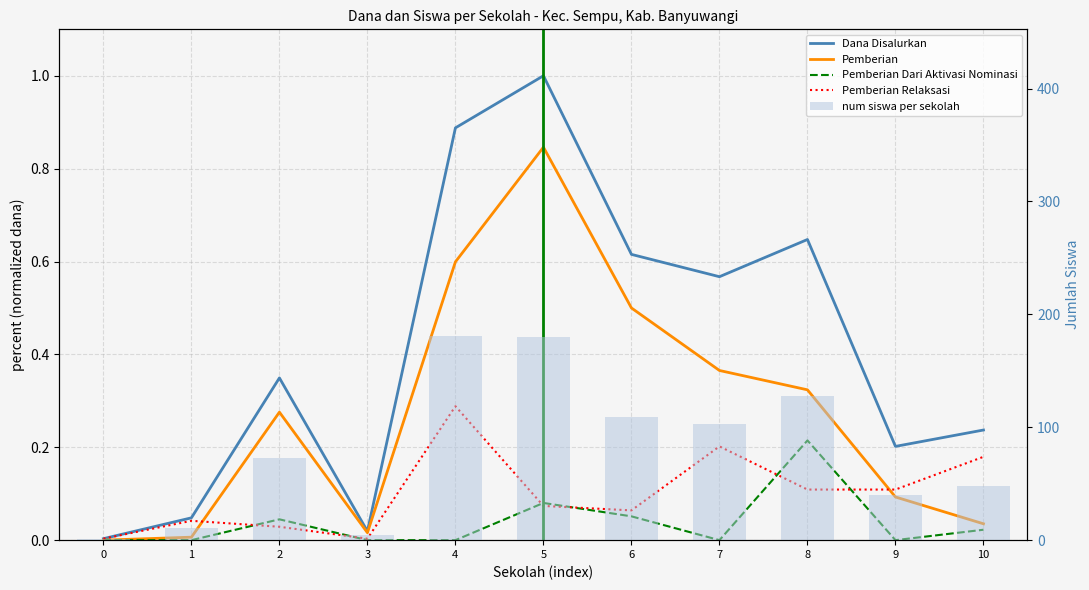

True or false: Pemberian Relaksasi has a value of 0.0 at 0.

False